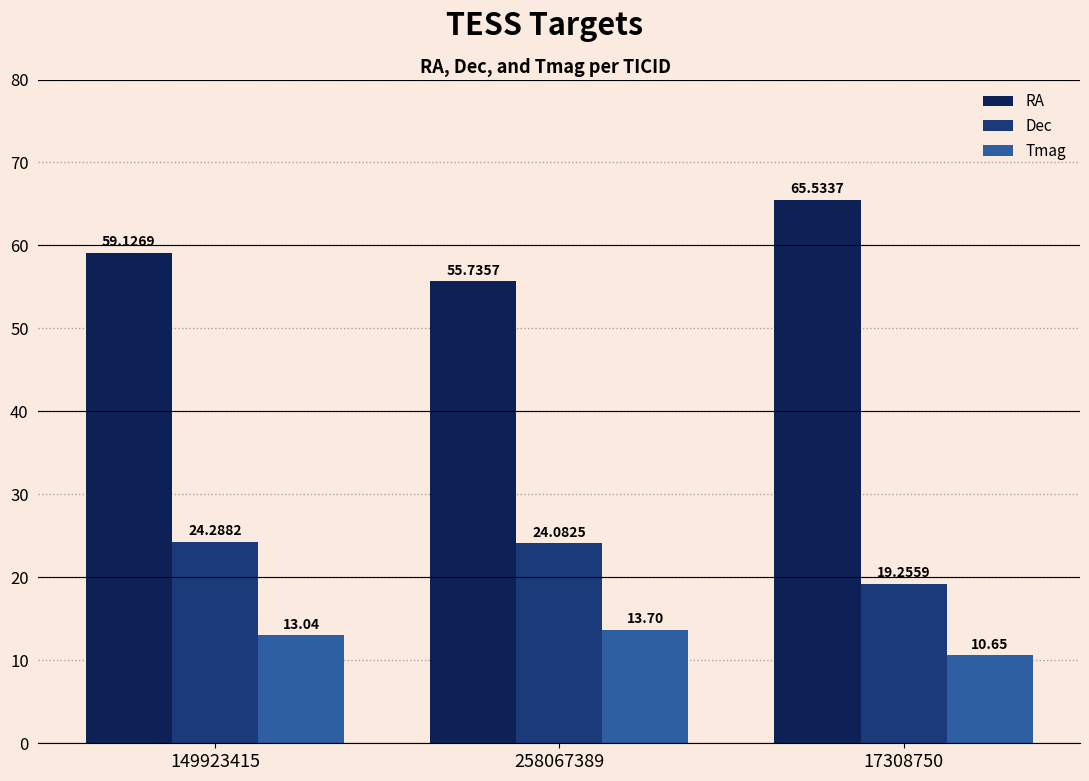

The Dec series shows 24.1 at 258067389. True or false?

True